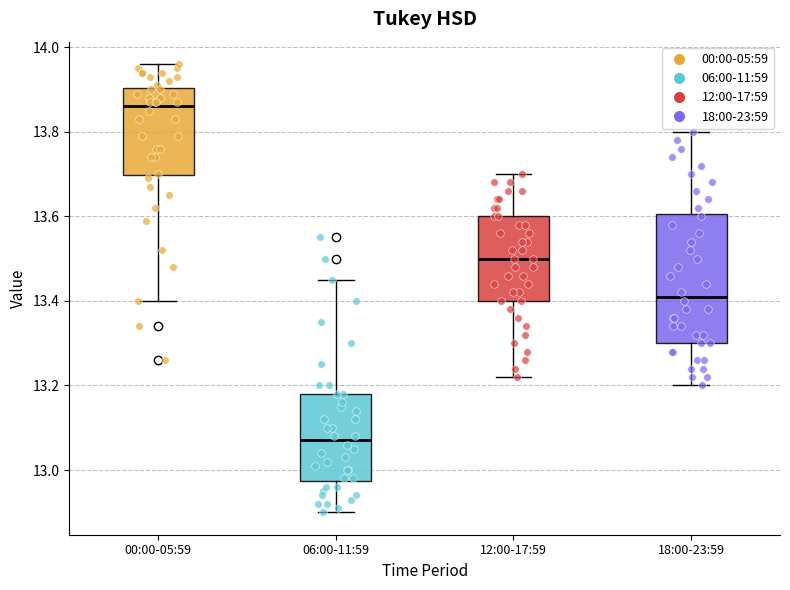

Reading left to right, read every box against the y-axis: the position of its median line, the range the box covers, and the ends of its whiskers. The values are not printed on the chart, so give them approximately, as read against the axis.

00:00-05:59: median 13.86, box 13.70 to 13.90, whiskers 13.40 to 13.96
06:00-11:59: median 13.08, box 12.98 to 13.18, whiskers 12.90 to 13.46
12:00-17:59: median 13.50, box 13.40 to 13.60, whiskers 13.22 to 13.70
18:00-23:59: median 13.42, box 13.30 to 13.60, whiskers 13.20 to 13.80